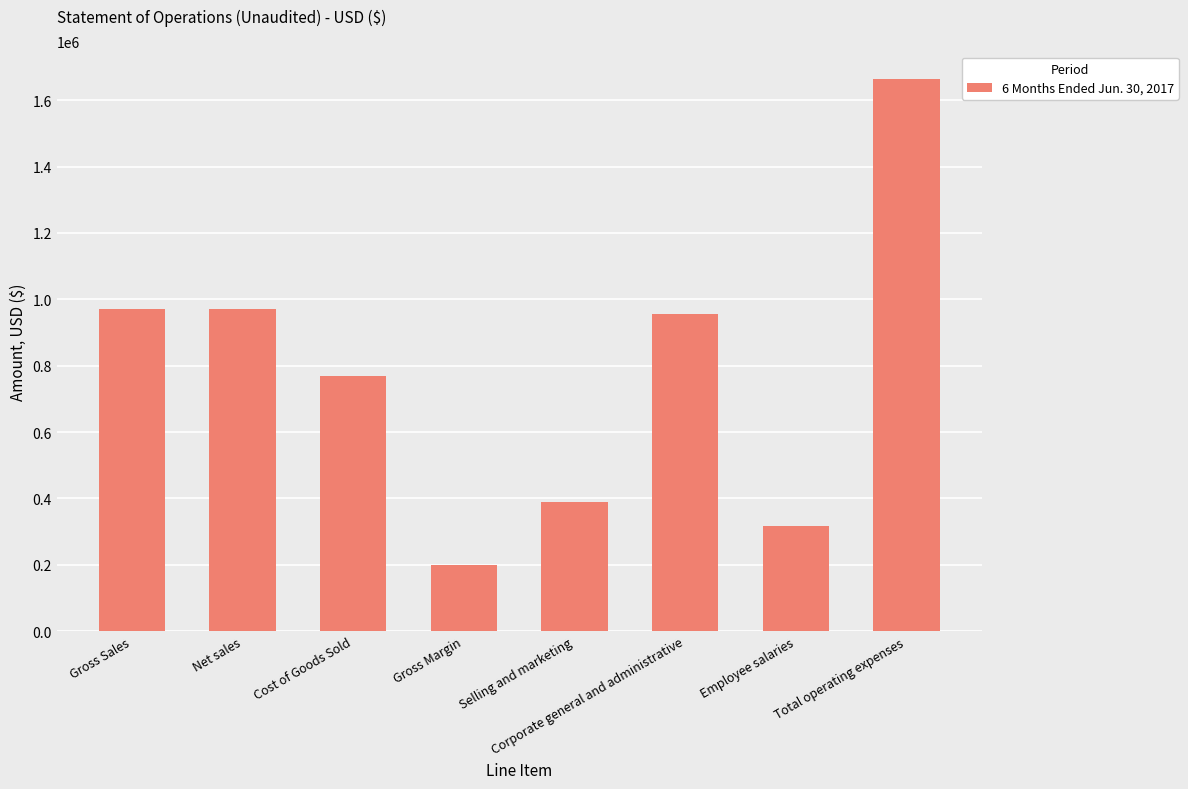

How many bars are there in total?

8